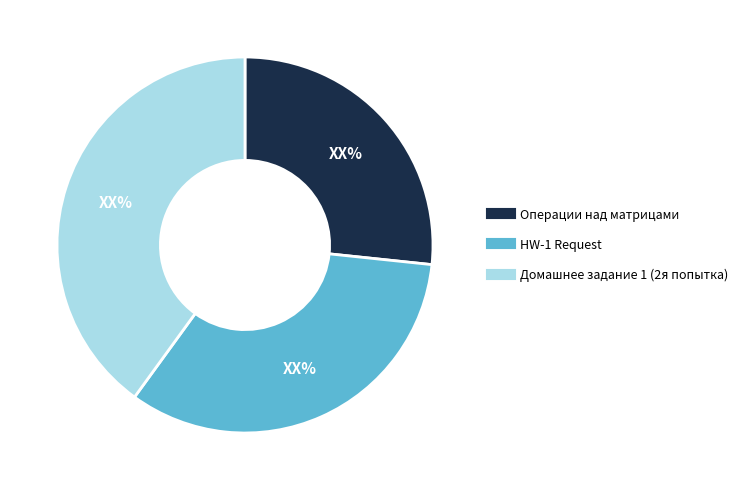

Between Операции над матрицами and HW-1 Request, which is larger?

HW-1 Request